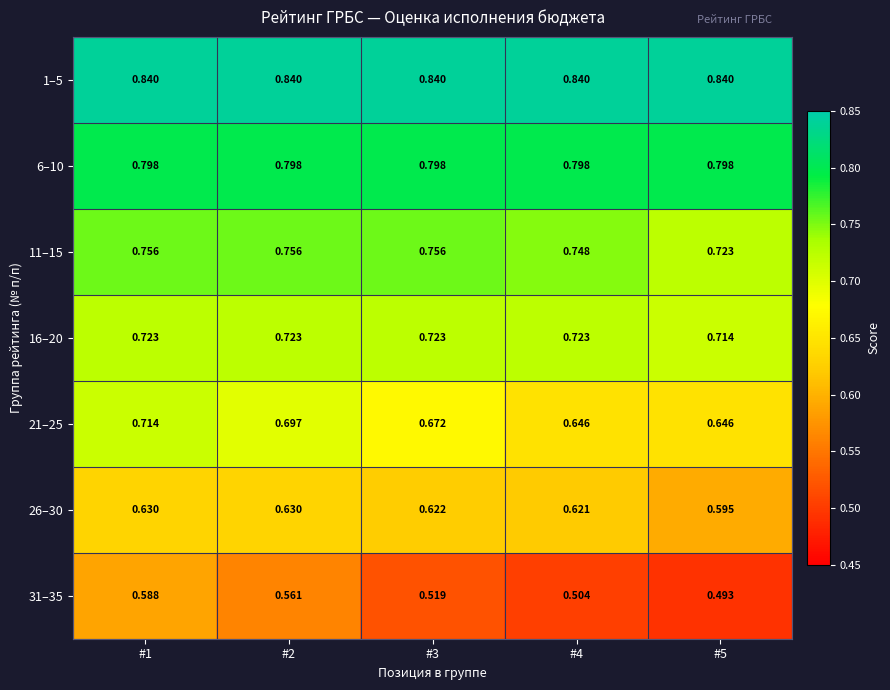

Which series has the largest total across all categories?

1–5